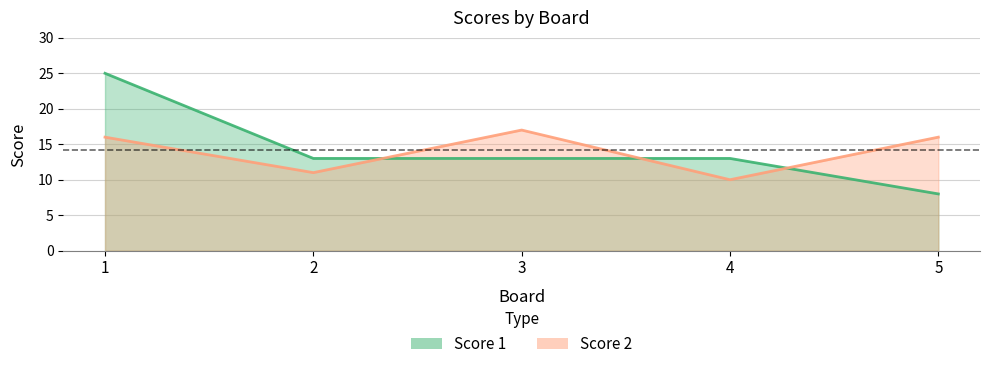

At which category is the sum across all series the highest?

1